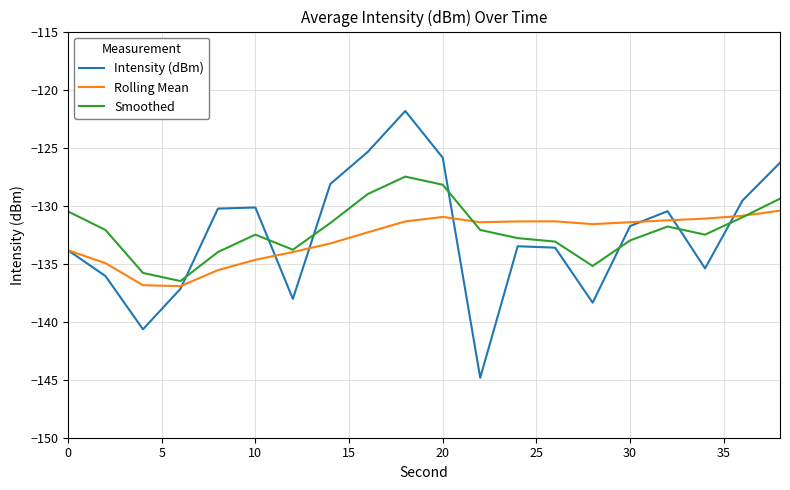

What is the minimum value for Smoothed?

-136.5